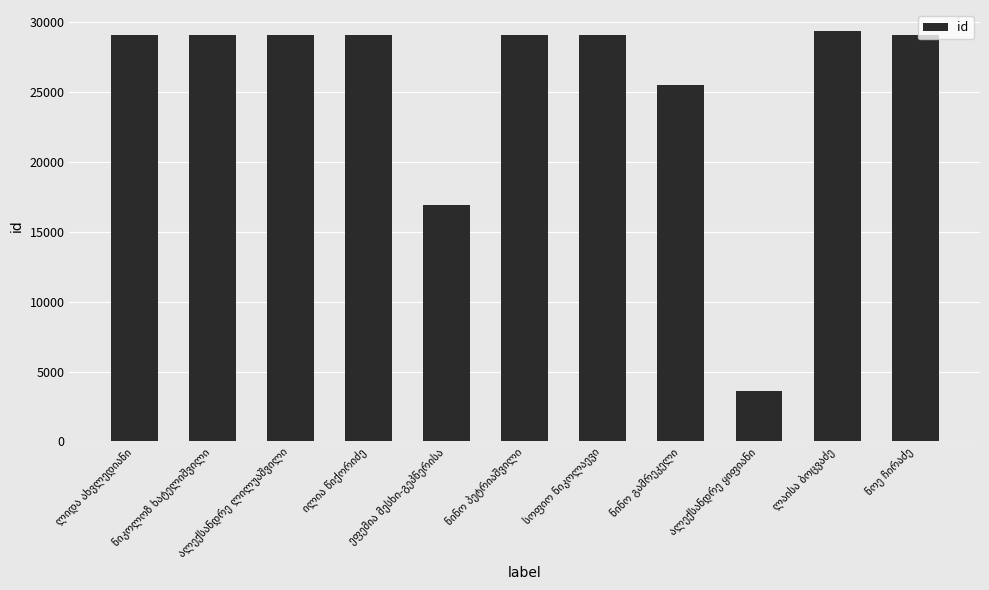

What is the difference between the maximum and minimum values?

25748